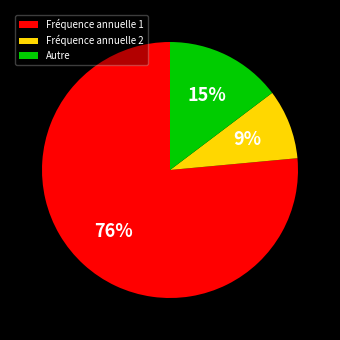

True or false: Autre accounts for 22% of the total.

False